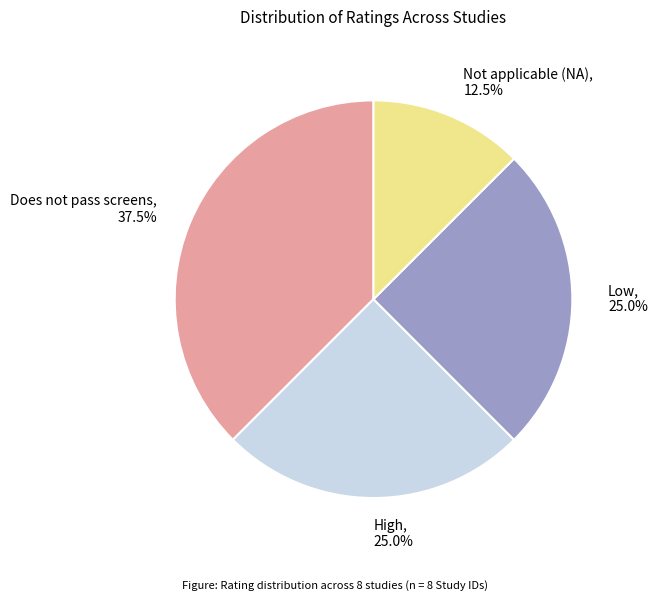

What is the smallest slice in the pie chart?

Not applicable (NA)